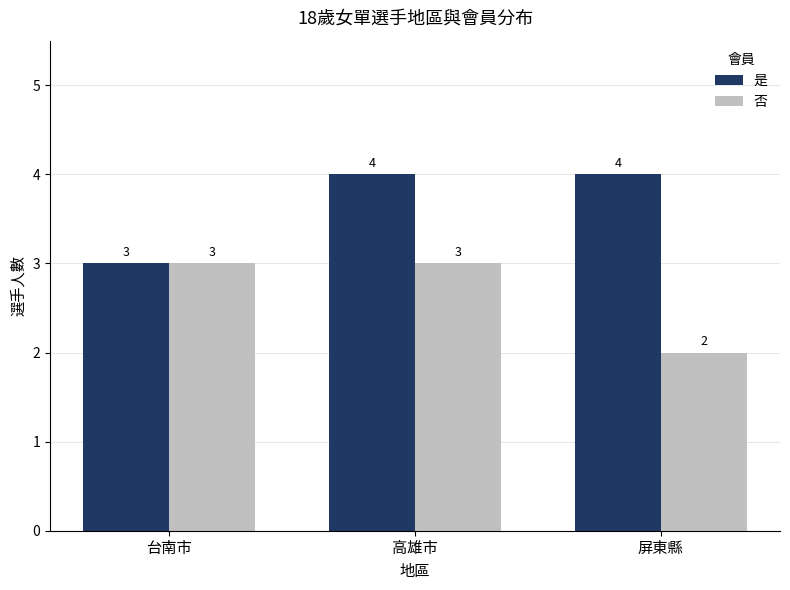

At 屏東縣, list the series in order from largest to smallest.

是, 否